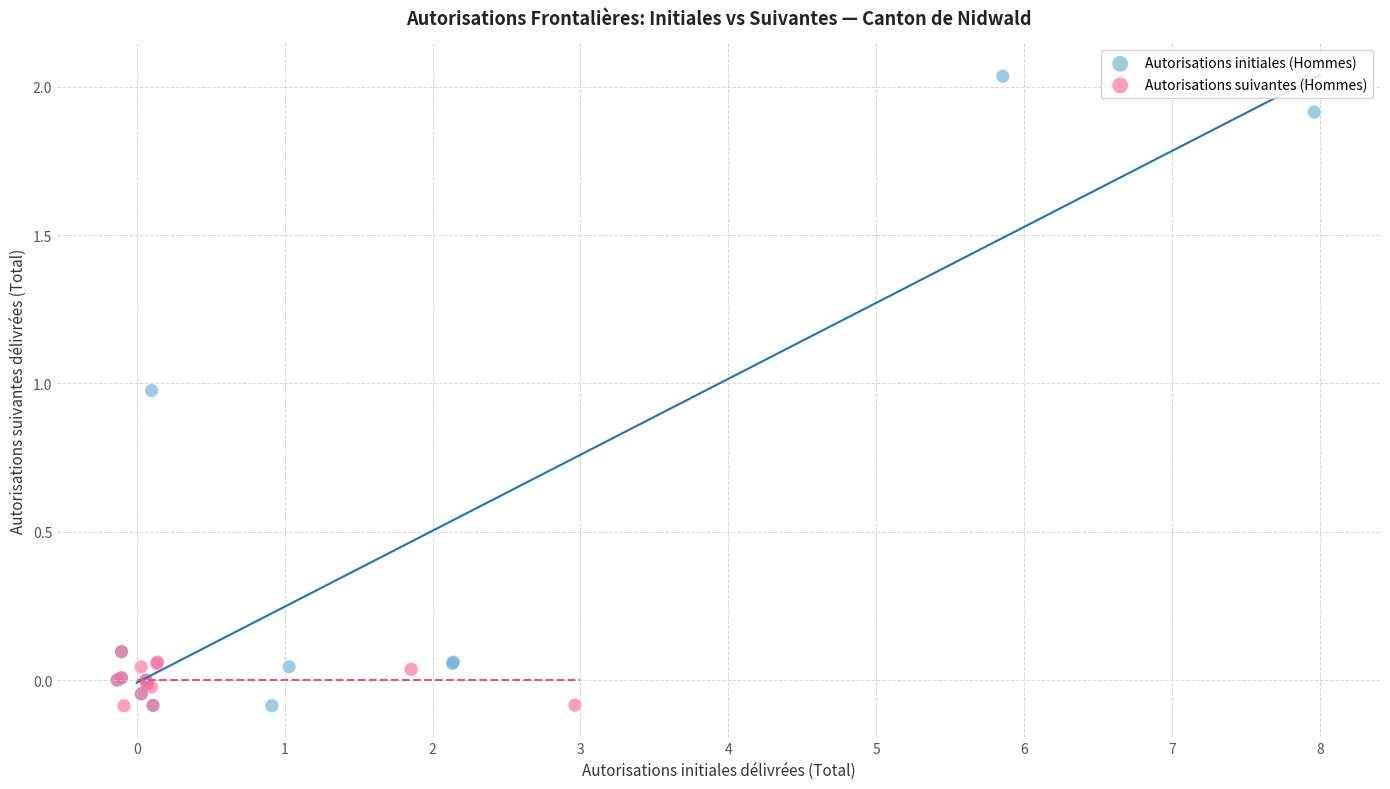

Which series has the largest Y range (max minus min)?

Autorisations initiales (Hommes)